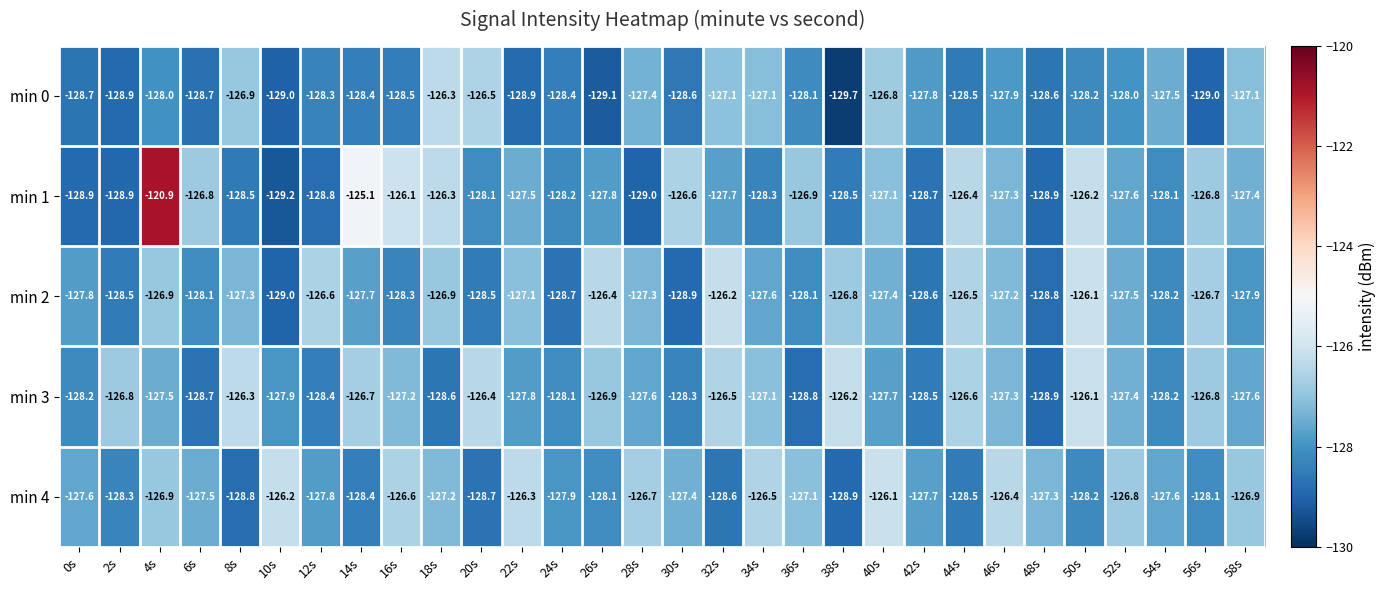

At 58s, list the series in order from largest to smallest.

min 4, min 0, min 1, min 3, min 2